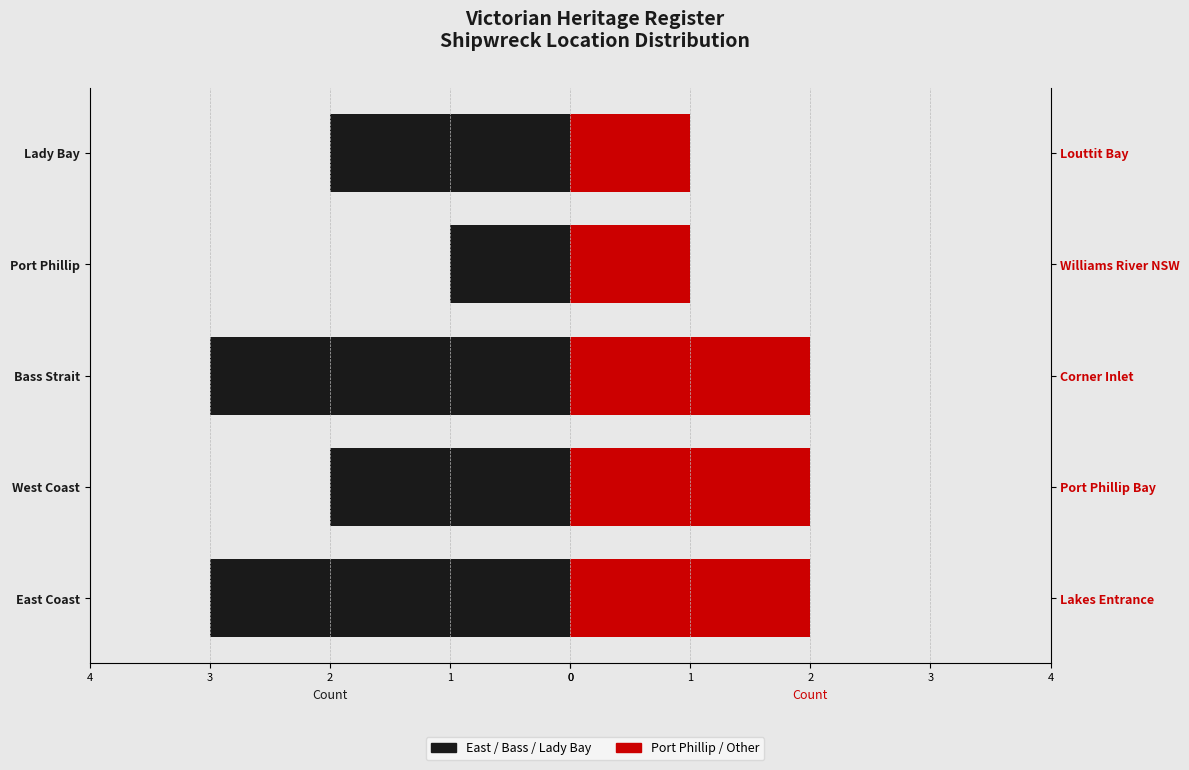

Rank the series by their average value, from lowest to highest.

Port Phillip / Other, East / Bass / Lady Bay